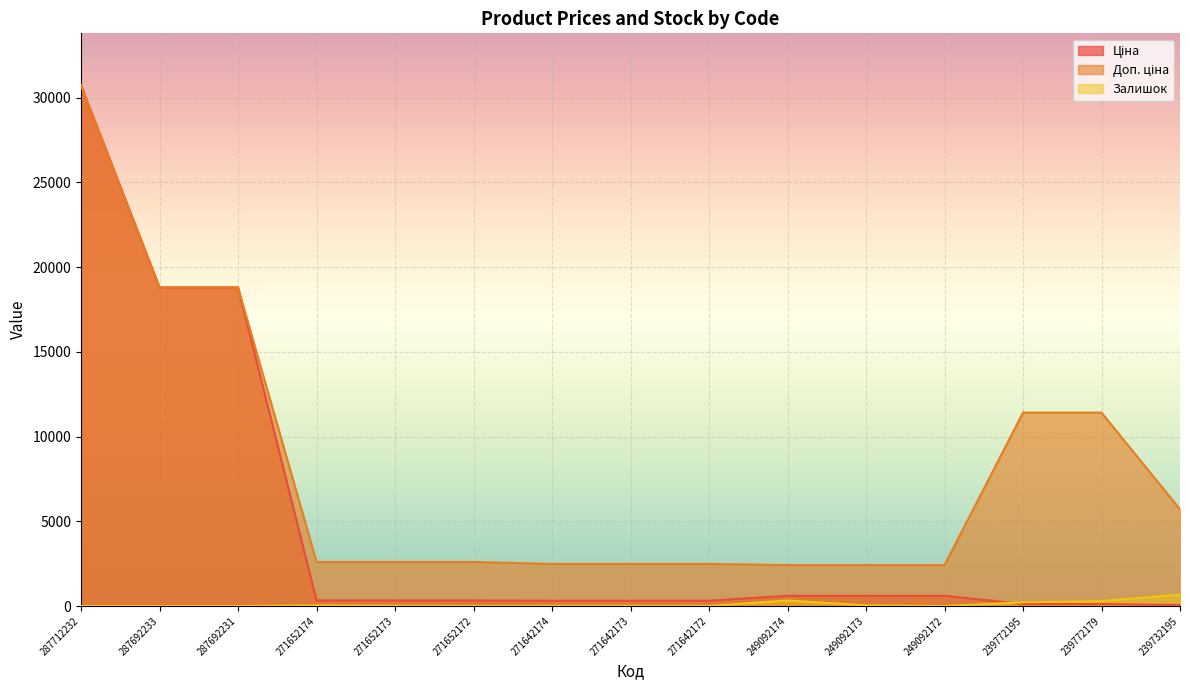

Reading left to right, transcribe all the data shown in this chart.

Ціна: 30717.1	18796.8	18796.8	324.8	324.8	324.8	310.3	310.3	310.3	603.7	603.7	603.7	114.1	114.1	57.0
Доп. ціна: 30717.1	18796.8	18796.8	2598.3	2598.3	2598.3	2482.4	2482.4	2482.4	2414.8	2414.8	2414.8	11410.0	11410.0	5705.0
Залишок: 0.0	0.0	0.0	34.0	15.0	4.0	11.0	10.0	4.0	328.0	38.0	0.0	218.0	290.0	665.0